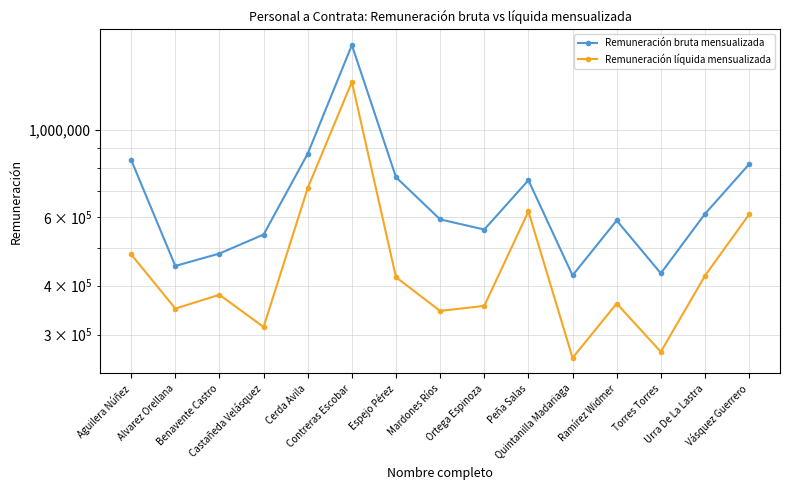

Which series has the largest range (max minus min)?

Remuneración bruta mensualizada